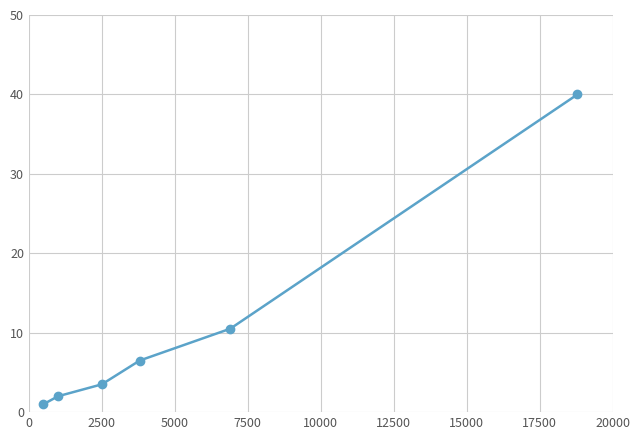

What is the maximum value shown in the chart?

40.0